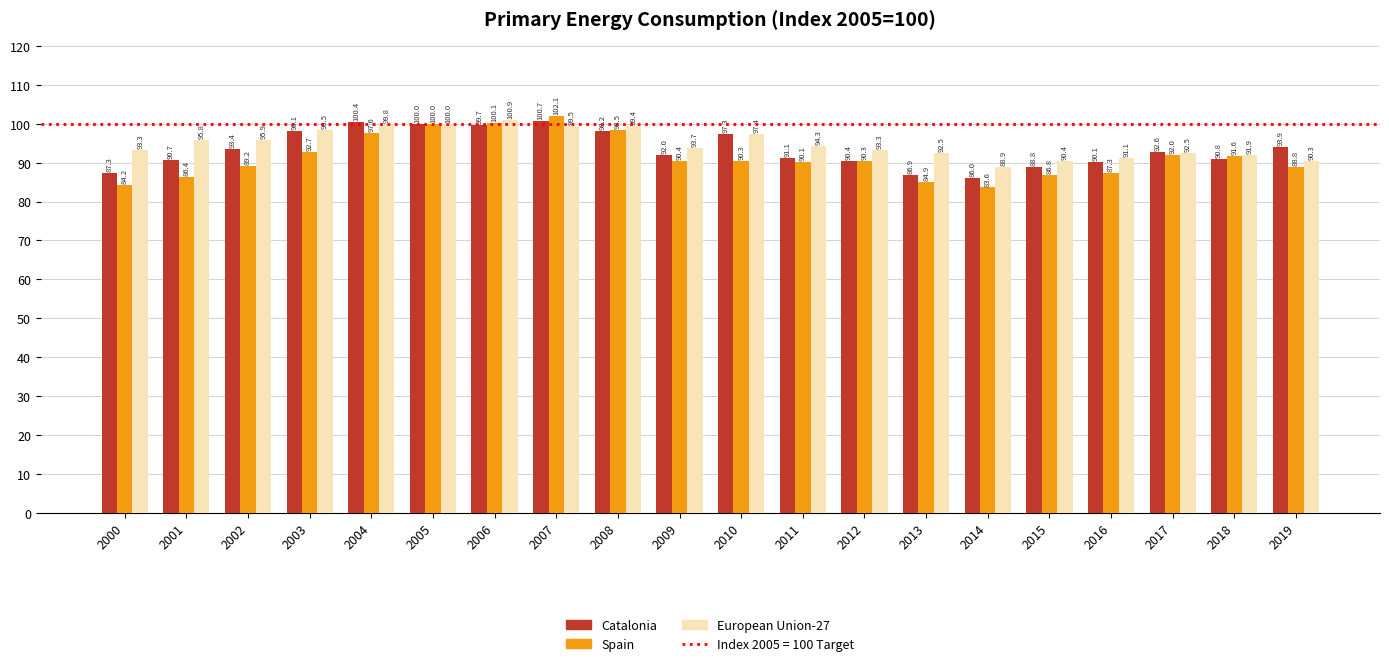

What is the value of the Catalonia bar at the 6th from the left?

100.0